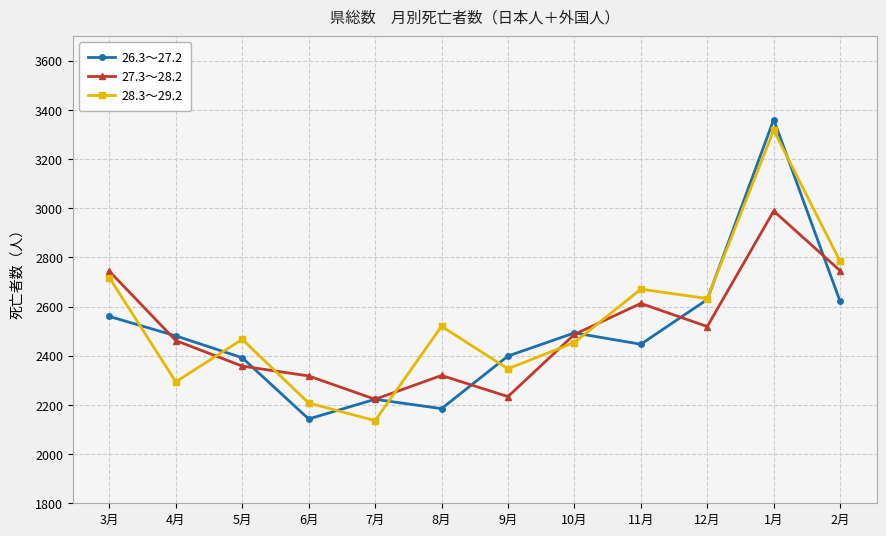

How many interior local peaks does the 26.3～27.2 series have?

3